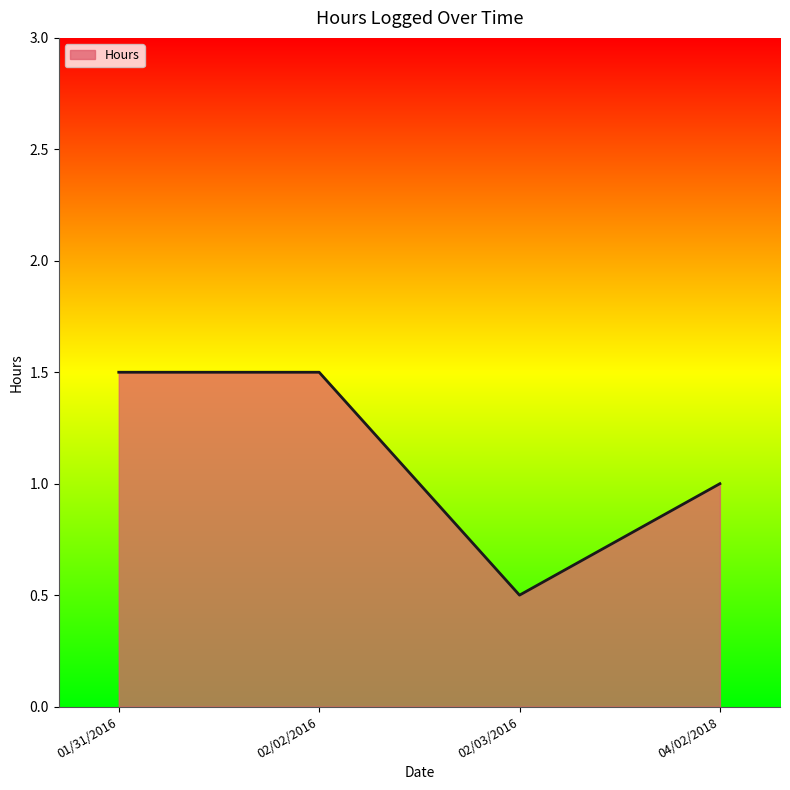

At which category does the data reach its first local valley?

02/03/2016